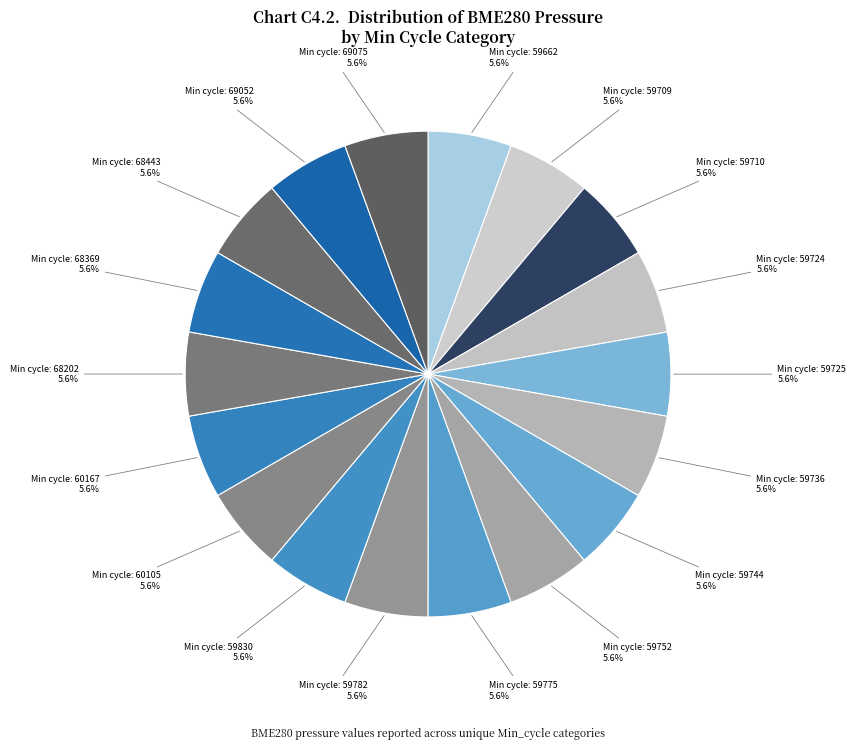

Count the number of slices in the pie.

18